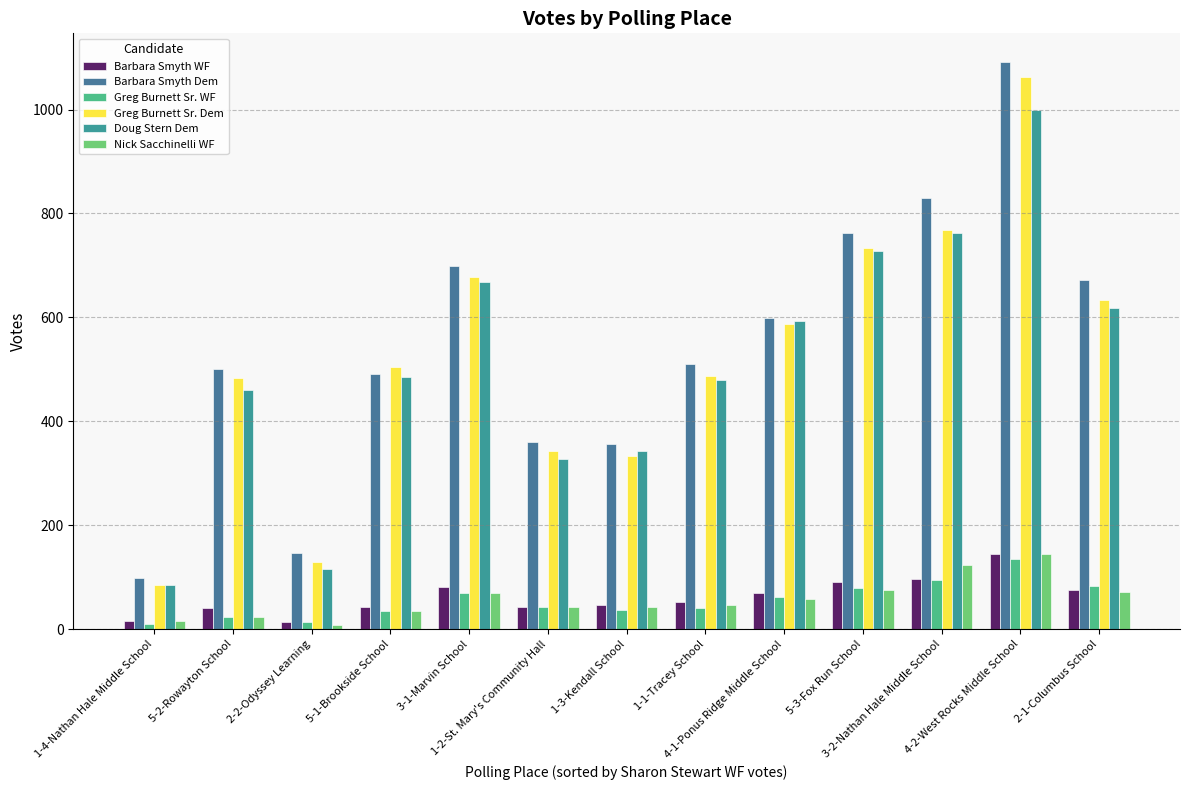

The Nick Sacchinelli WF series shows 134 at 5-3-Fox Run School. True or false?

False